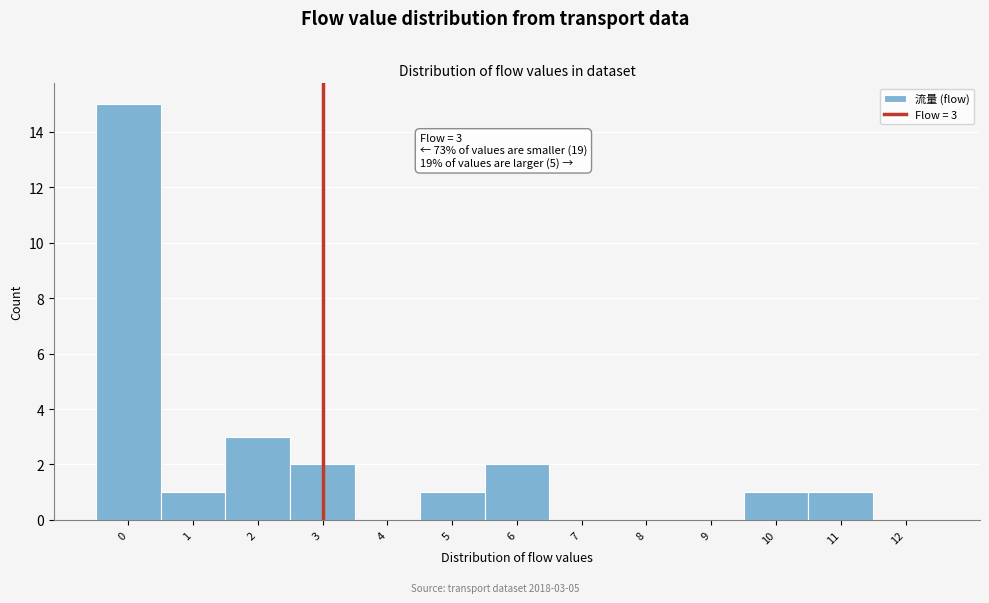

Reading left to right, what are all the values shown in this chart?

0=15	1=1	2=3	3=2	4=0	5=1	6=2	7=0	8=0	9=0	10=1	11=1	12=0